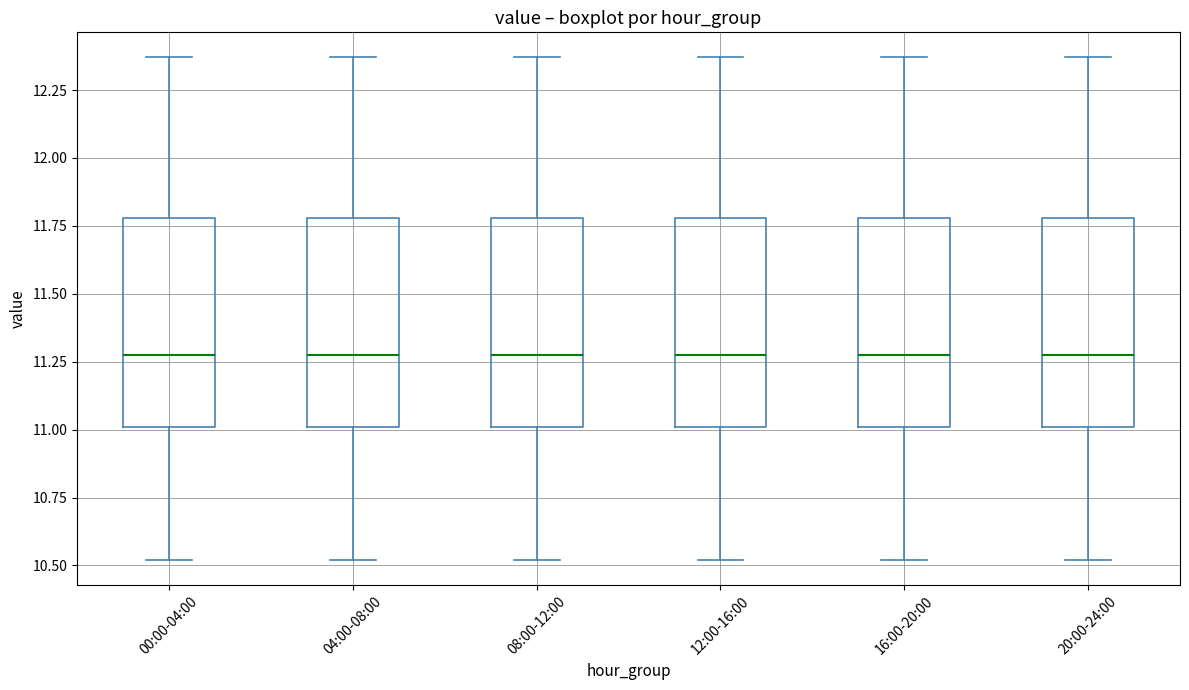

Reading left to right, transcribe this box plot: for each box, give where its median line is, the range the box spans, and where its two whiskers end, as read against the y-axis. The values are not printed on the chart, so give them approximately, as read against the axis.

00:00-04:00: median 11.30, box 11.00 to 11.80, whiskers 10.50 to 12.35
04:00-08:00: median 11.30, box 11.00 to 11.80, whiskers 10.50 to 12.35
08:00-12:00: median 11.30, box 11.00 to 11.80, whiskers 10.50 to 12.35
12:00-16:00: median 11.30, box 11.00 to 11.80, whiskers 10.50 to 12.35
16:00-20:00: median 11.30, box 11.00 to 11.80, whiskers 10.50 to 12.35
20:00-24:00: median 11.30, box 11.00 to 11.80, whiskers 10.50 to 12.35